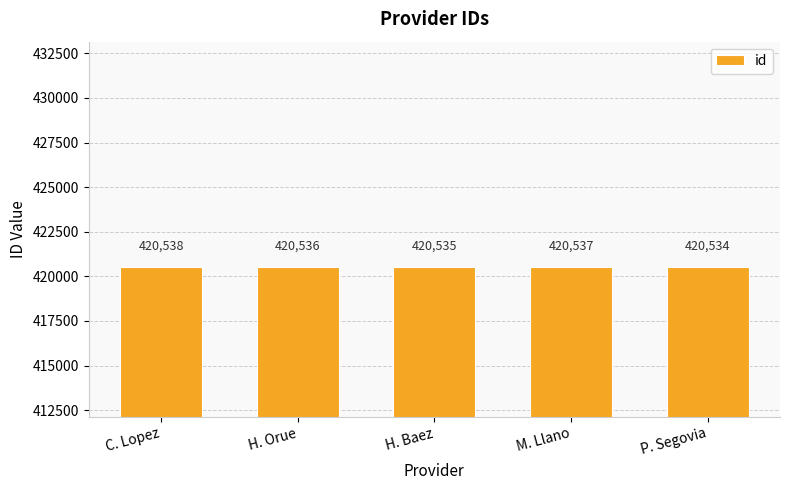

Rank the categories by value from highest to lowest.

C. Lopez, M. Llano, H. Orue, H. Baez, P. Segovia